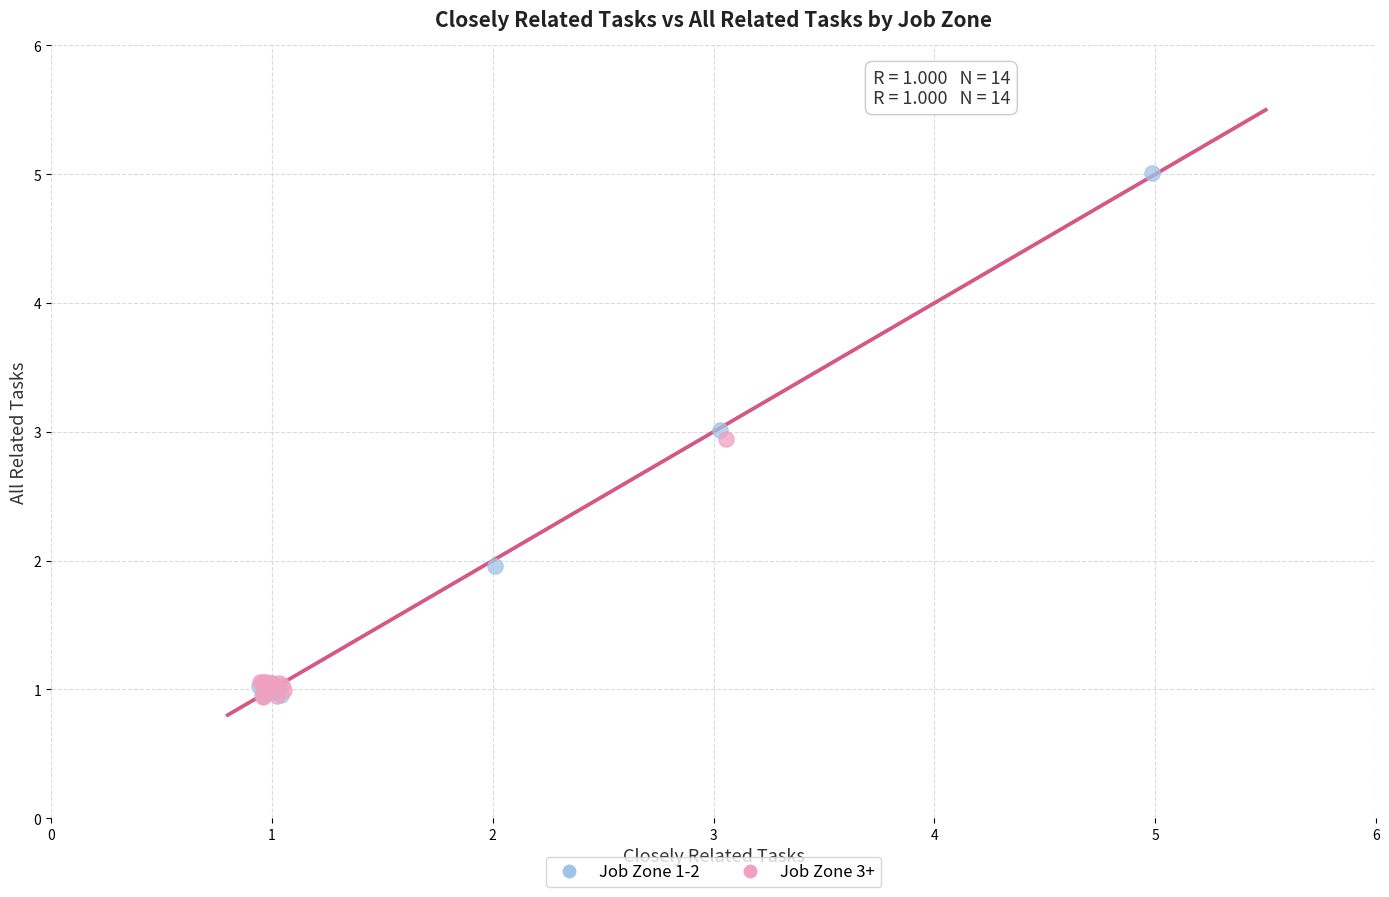

Which series has the largest Y range (max minus min)?

Job Zone 1-2